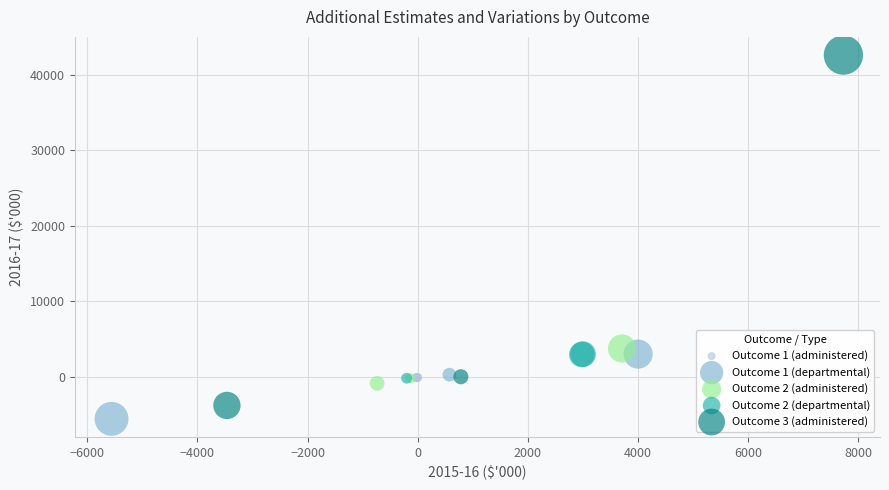

Which series has the widest spread of Y values?

Outcome 3 (administered)